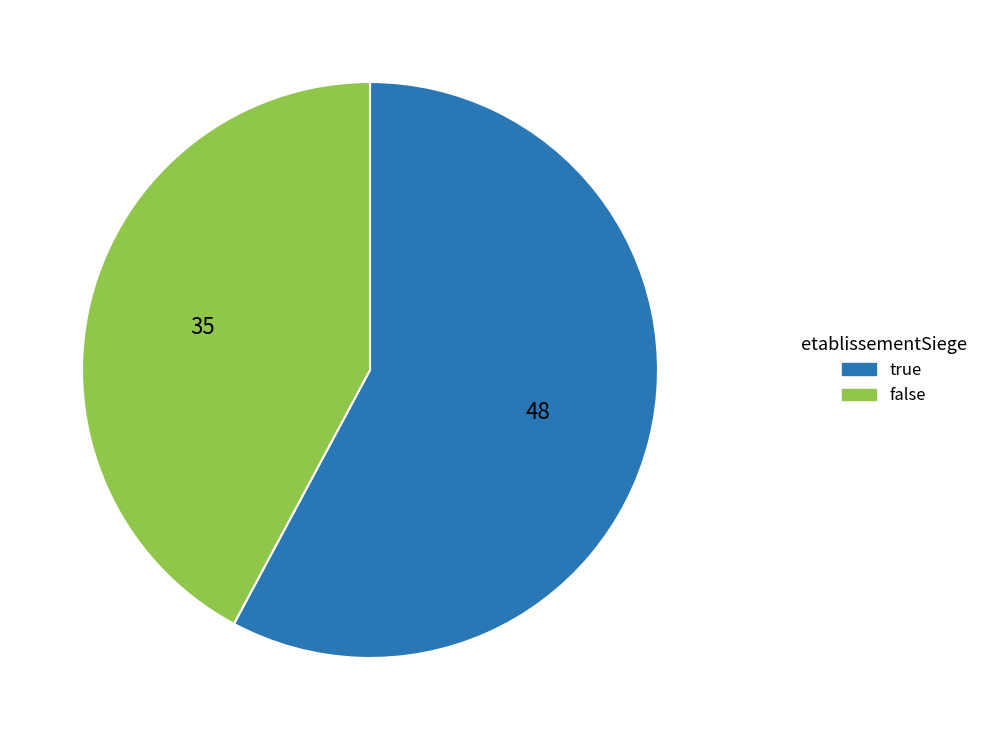

True or false: true accounts for 58% of the total.

True